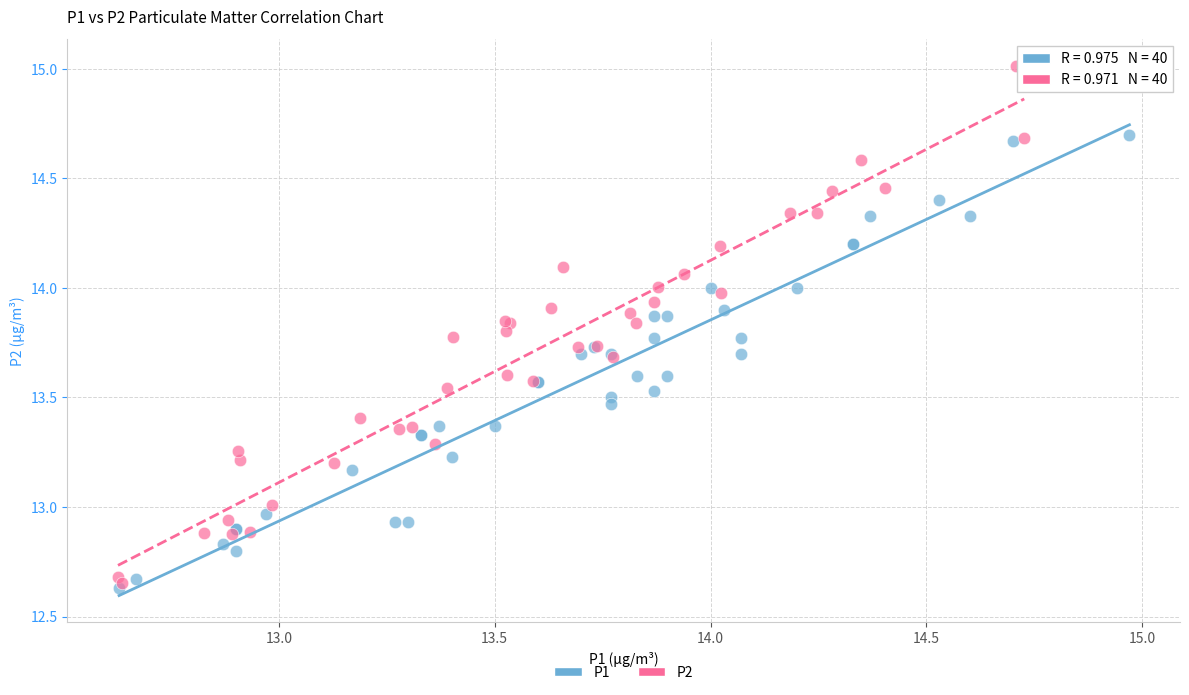

Which series contains the lowest Y value?

P1